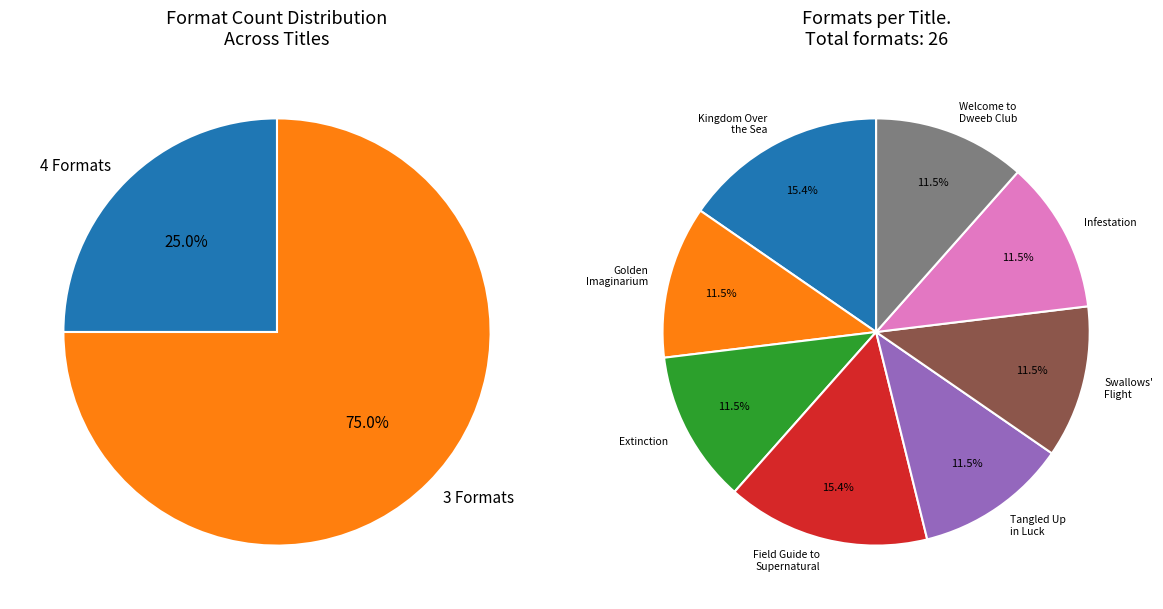

Do Infestation and Extinction together represent more than half of the pie?

No